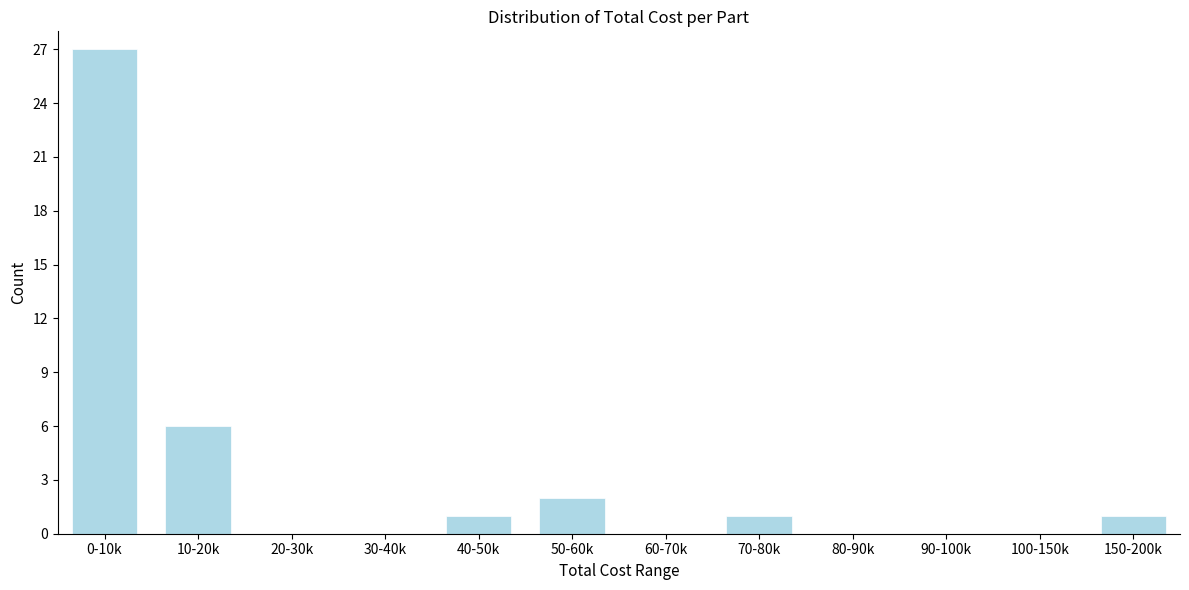

Reading left to right, transcribe all the data shown in this chart.

0-10k=27	10-20k=6	20-30k=0	30-40k=0	40-50k=1	50-60k=2	60-70k=0	70-80k=1	80-90k=0	90-100k=0	100-150k=0	150-200k=1